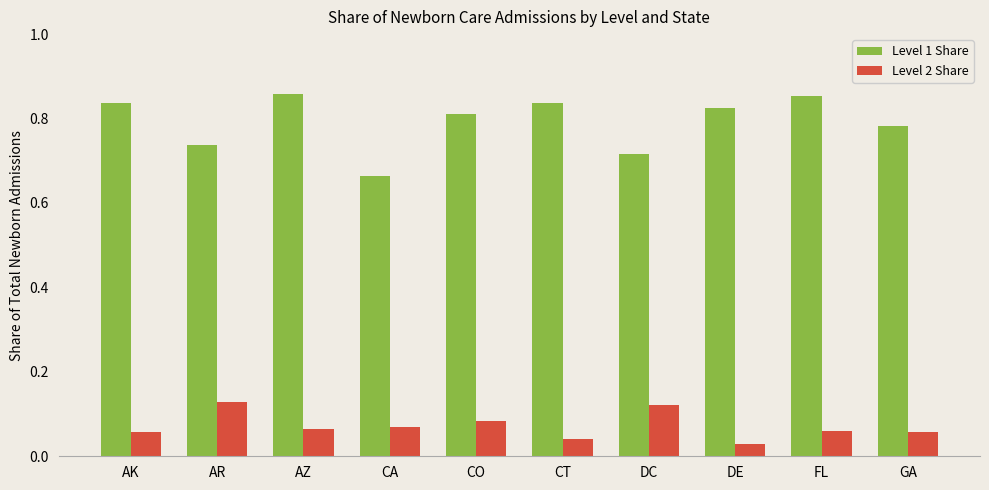

At which label does Level 1 Share reach its minimum?

CA